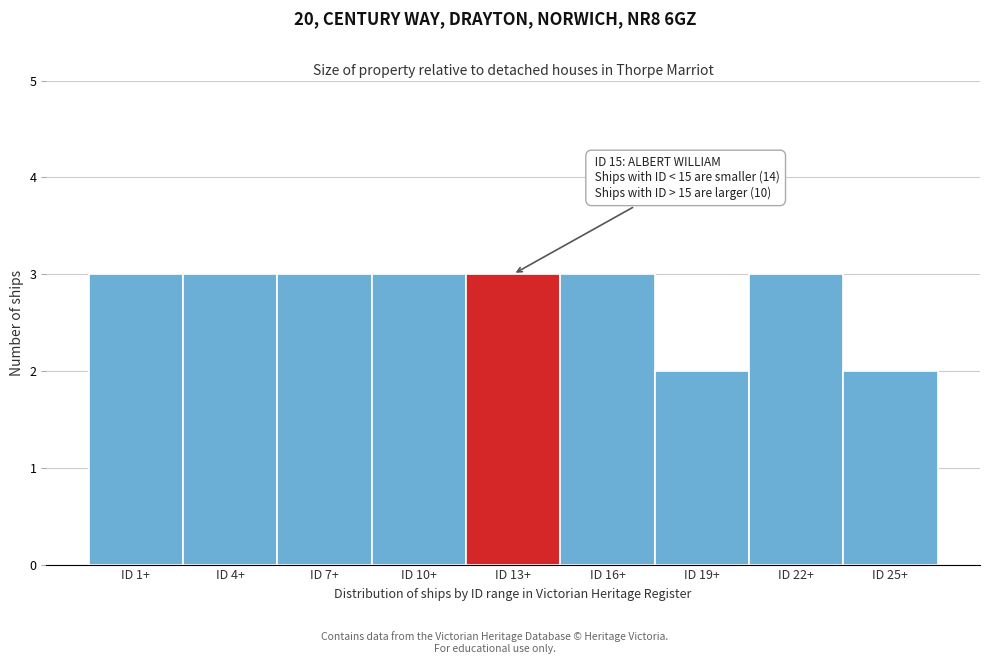

Reading left to right, what are all the values shown in this chart?

ID 1+=3	ID 4+=3	ID 7+=3	ID 10+=3	ID 13+=3	ID 16+=3	ID 19+=2	ID 22+=3	ID 25+=2